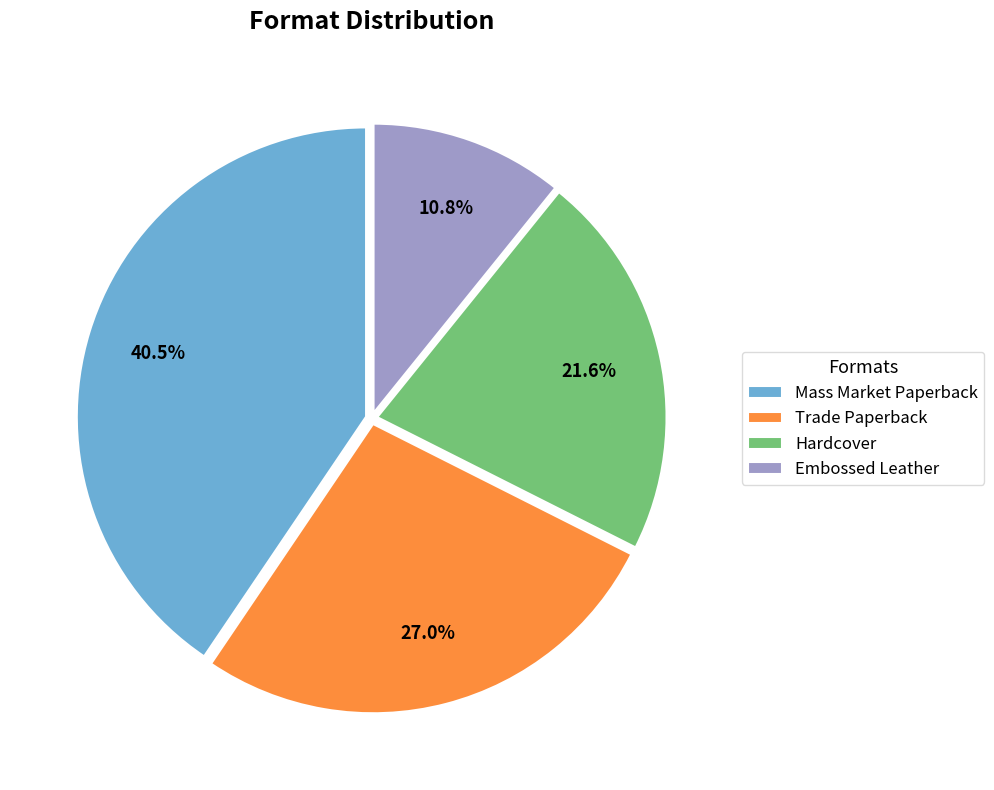

Approximately how many times larger is the value at Embossed Leather compared to Mass Market Paperback?

0.3